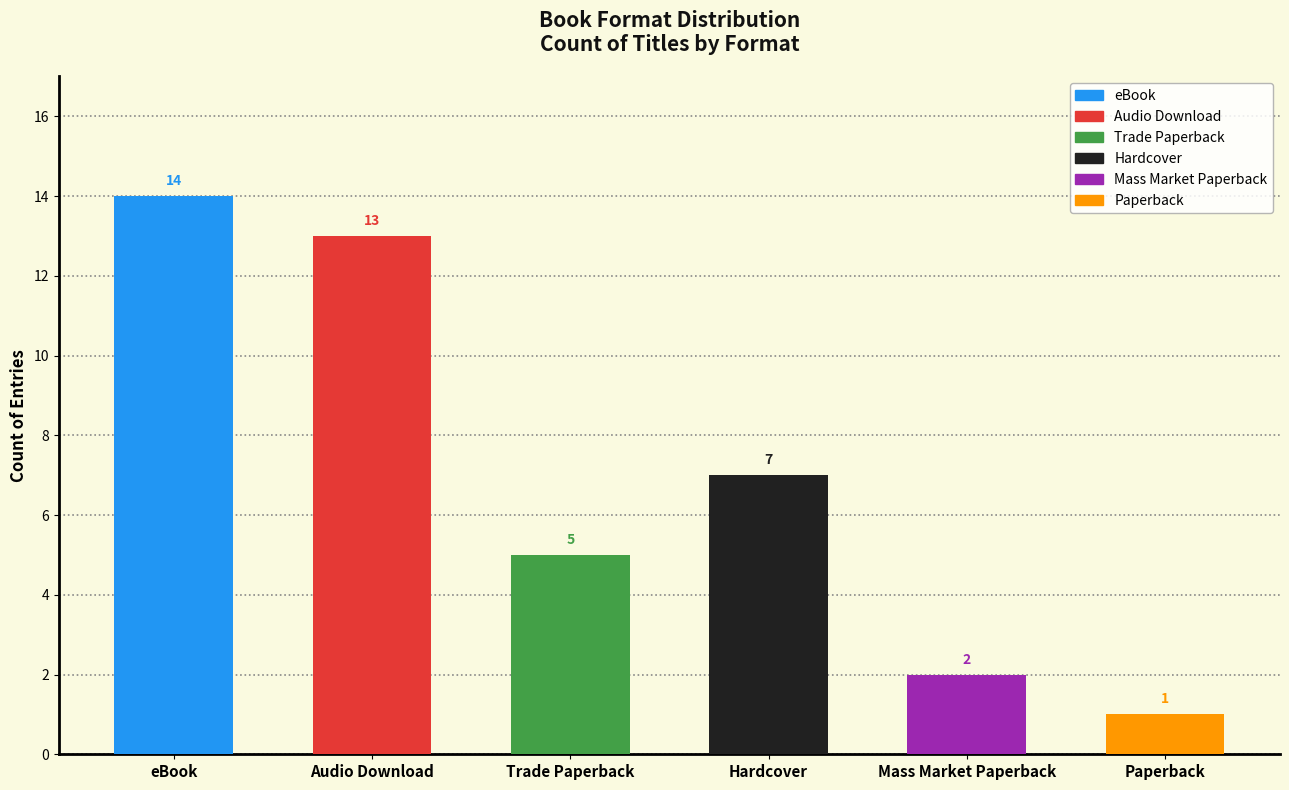

Where is the data nearest to the value 7?

Hardcover